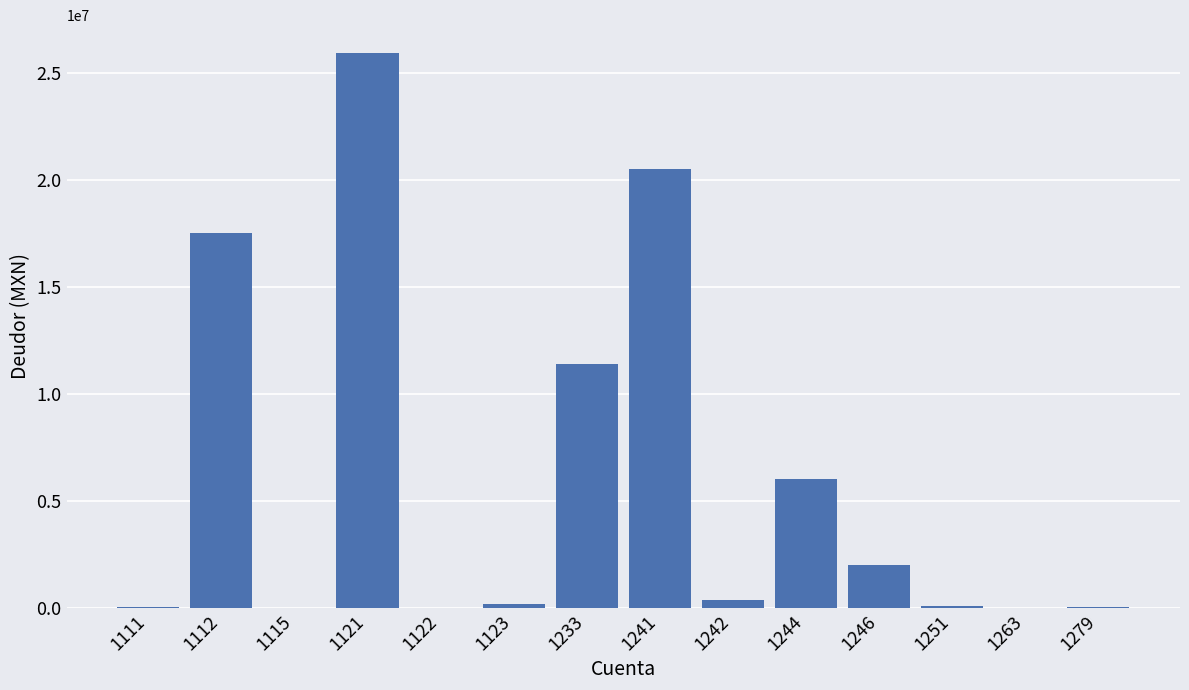

What is the sum of all values?

84090865.1